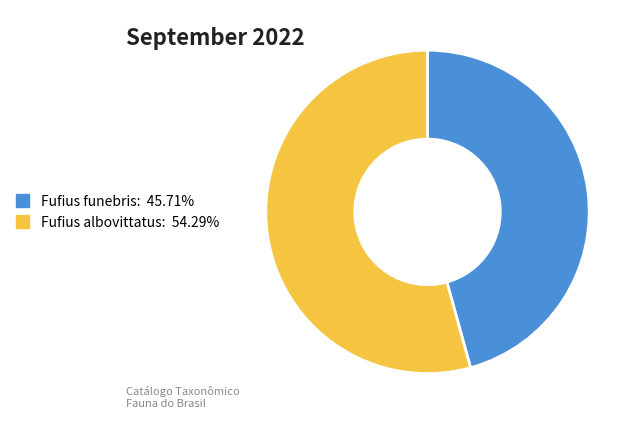

Is the sum of Fufius funebris and Fufius albovittatus greater than half?

Yes